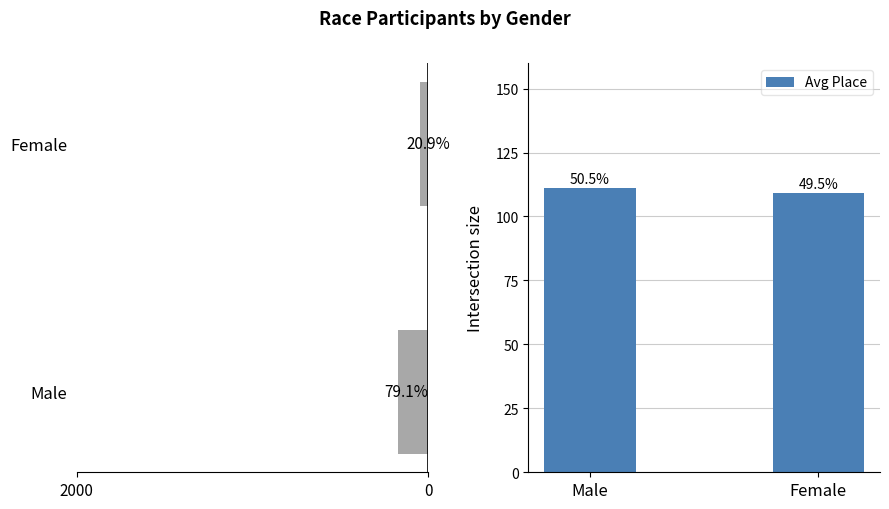

Count the Count values in the range 46 to 174.

2